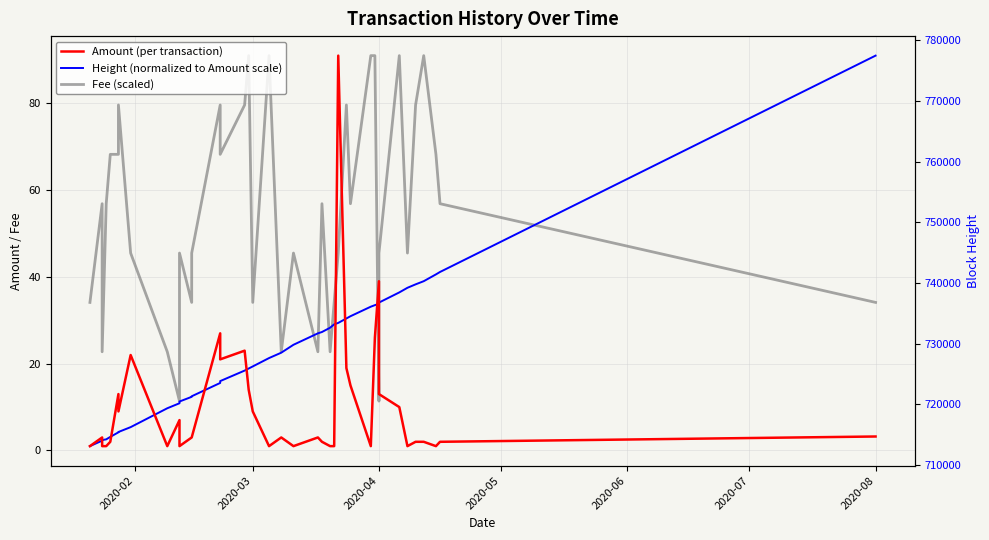

Reading right to left, what are all the values shown in this chart?

Amount (per transaction): 3.2	2.0	1.0	2.0	2.0	1.0	10.0	13.0	39.0	26.0	1.0	15.0	19.0	91.0	1.0	1.0	2.0	3.0	1.0	3.0	1.0	9.0	14.0	23.0	21.0	27.0	3.0	3.0	1.0	1.0	7.0	1.0	22.0	9.0	13.0	2.0	1.0	1.0	3.0	1.0
Height (normalized to Amount scale): 91.0	41.1	40.6	39.0	38.3	37.5	36.4	34.1	33.8	33.5	33.1	30.9	30.4	29.4	29.1	28.3	27.3	27.0	24.4	22.5	21.3	19.4	18.9	18.4	16.0	15.6	12.5	12.4	11.3	11.2	10.9	9.7	5.4	4.3	4.2	3.1	2.6	2.4	2.3	1.0
Fee (scaled): 34.1	56.9	68.2	91.0	79.6	45.5	91.0	45.5	11.4	91.0	91.0	56.9	79.6	45.5	34.1	22.8	56.9	22.8	45.5	22.8	91.0	34.1	91.0	79.6	68.2	79.6	45.5	34.1	45.5	34.1	11.4	22.8	45.5	79.6	68.2	68.2	56.9	22.8	56.9	34.1